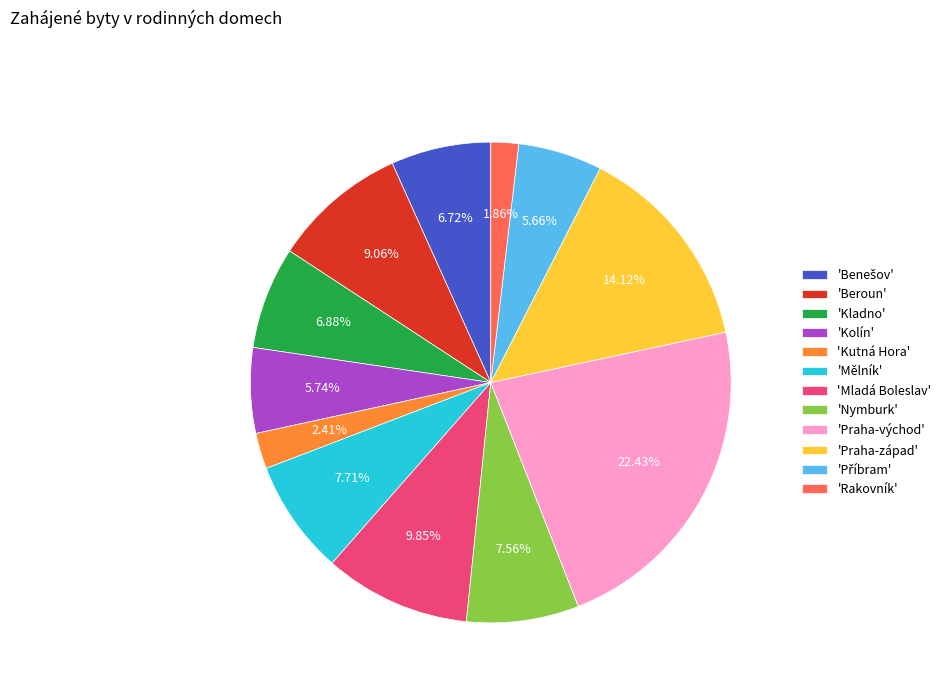

Approximately how many times larger is the value at 'Beroun' compared to 'Kolín'?

1.6